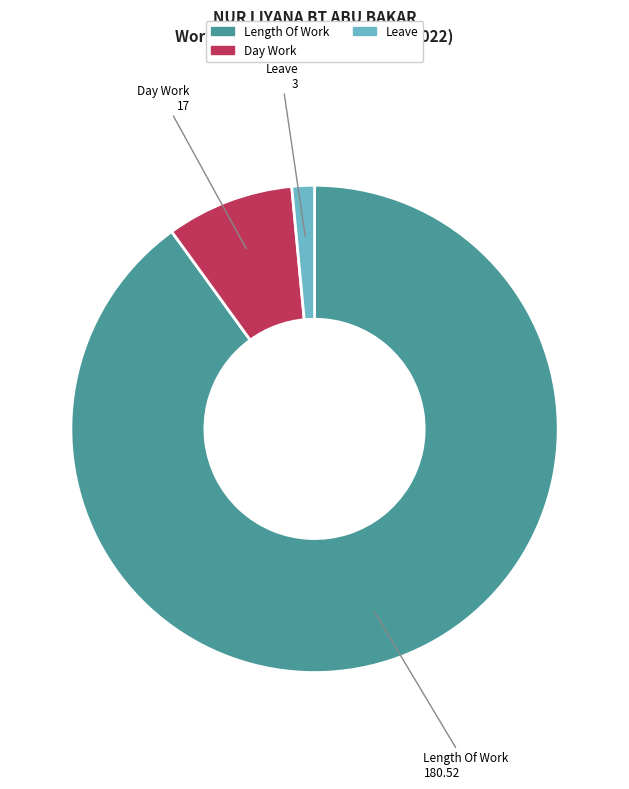

Does any single category account for the majority?

Yes